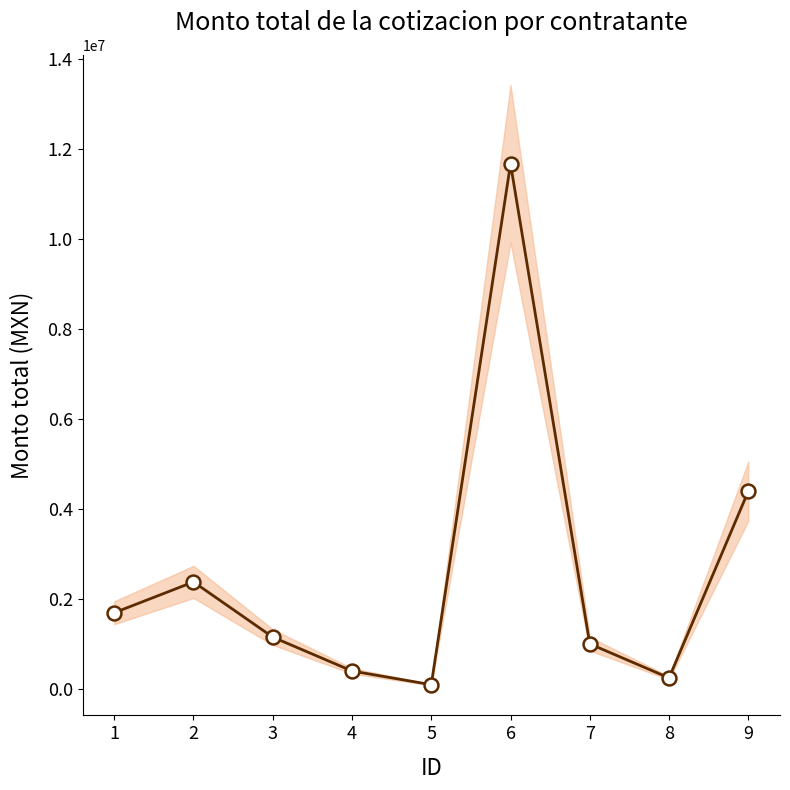

At which category does the chart reach its peak across all series?

6